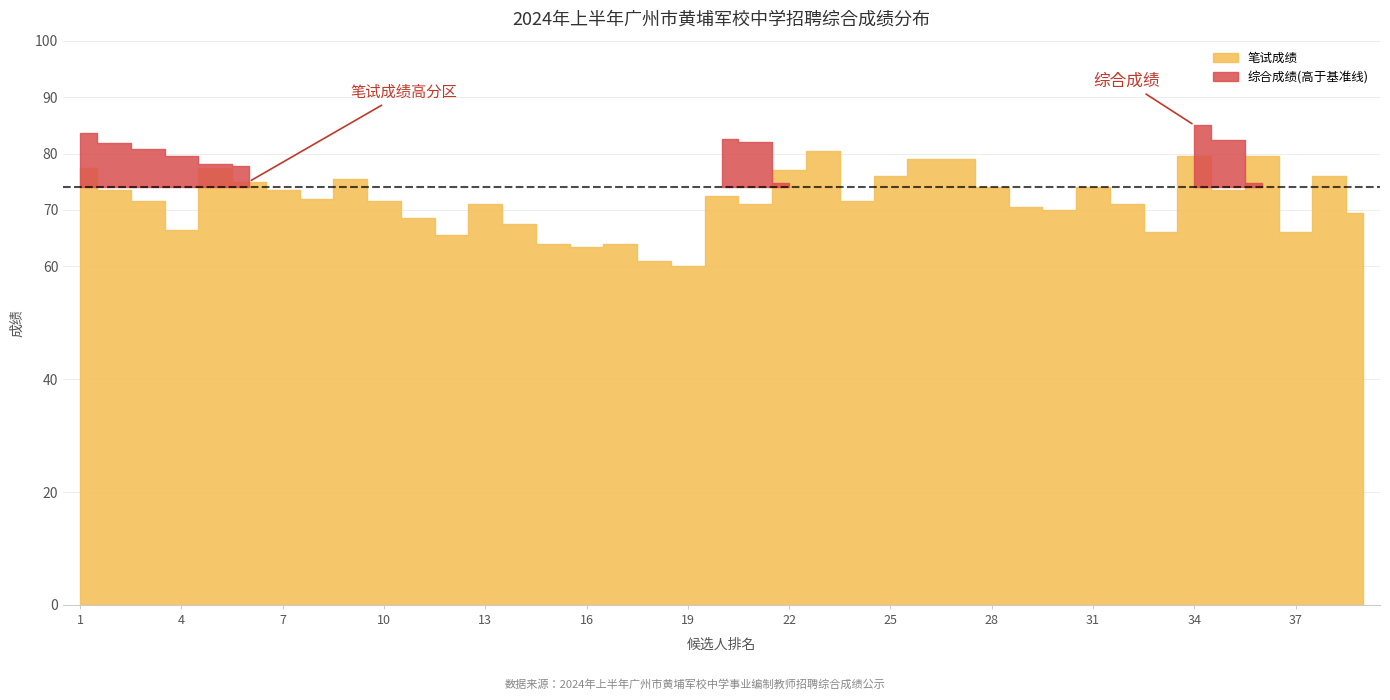

What is the value of the 综合成绩 point at the 36th from the left?

74.7